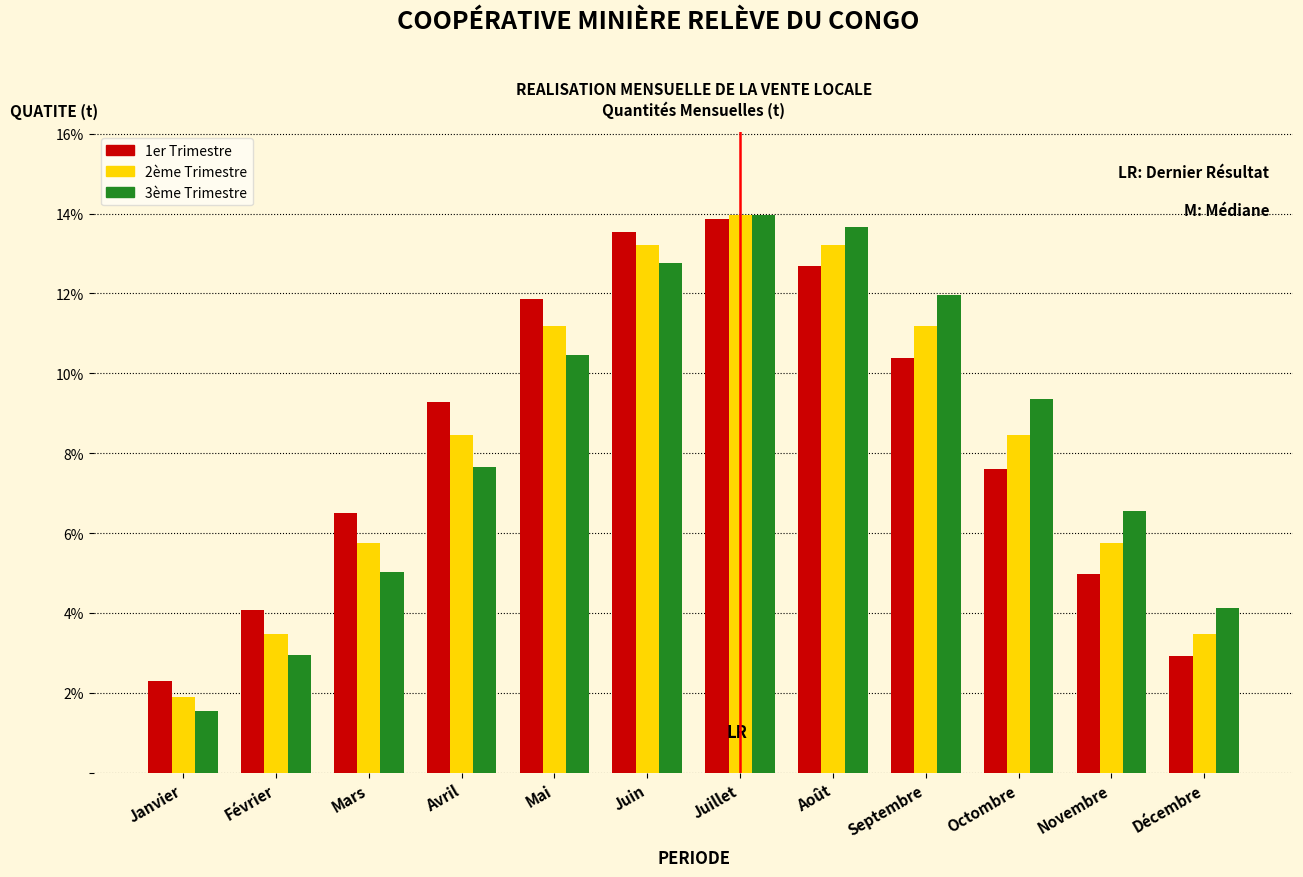

The value of 3ème Trimestre at Juin is 12.8. True or false?

True